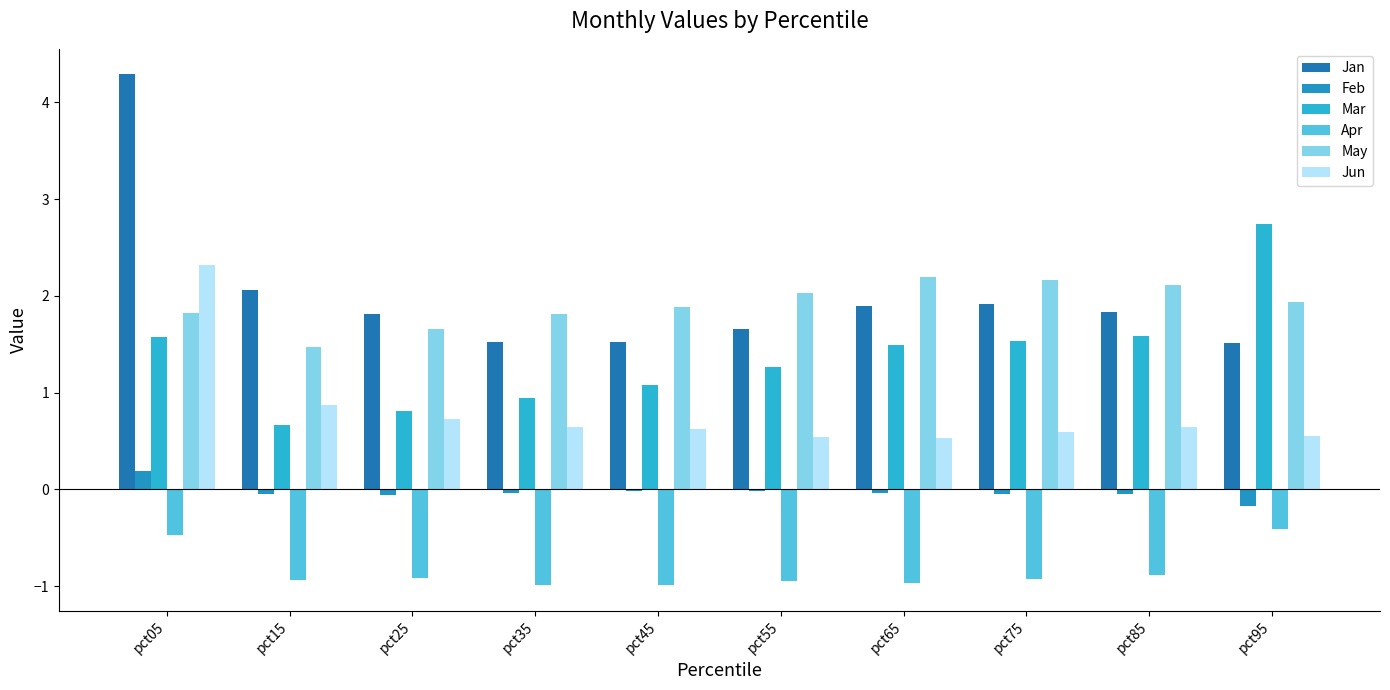

What is the value of the Jun bar at the 2nd from the left?

0.9